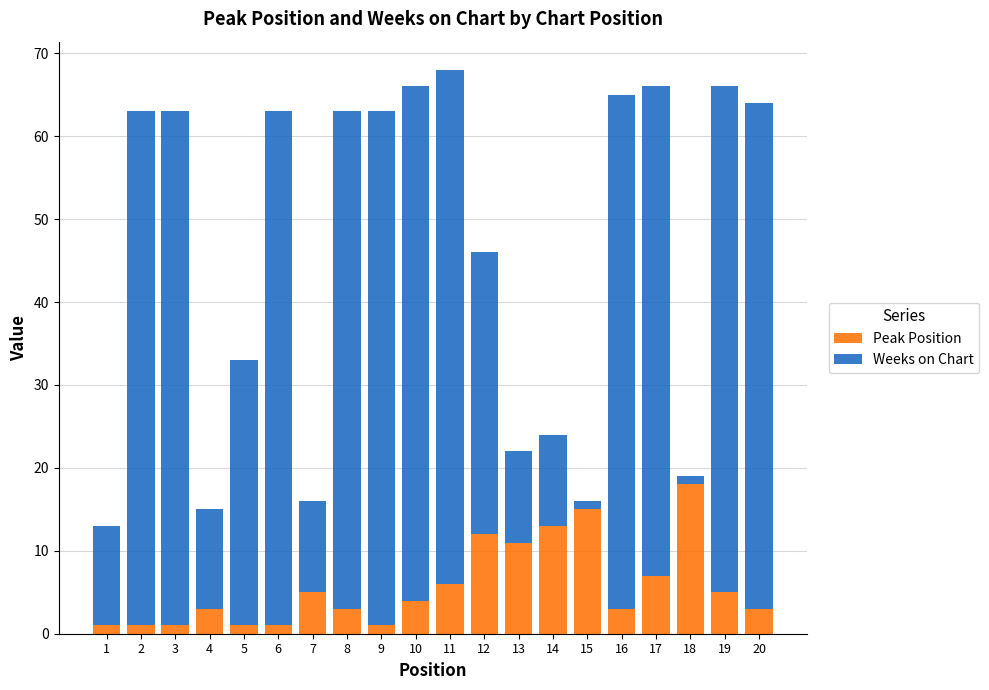

What is the sum of all Peak Position values?

114